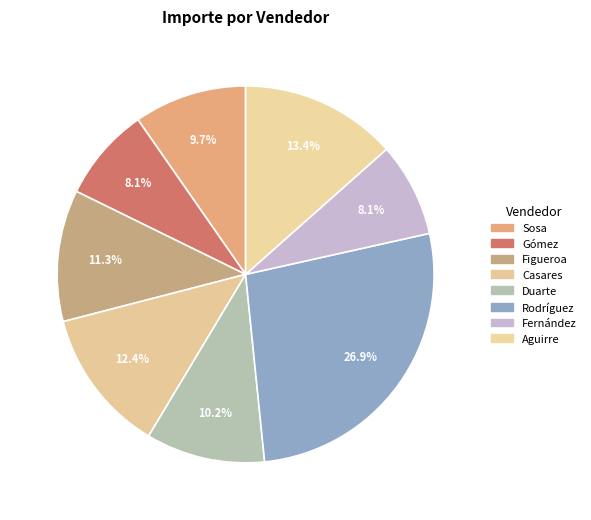

Between Rodríguez and Duarte, which is larger?

Rodríguez